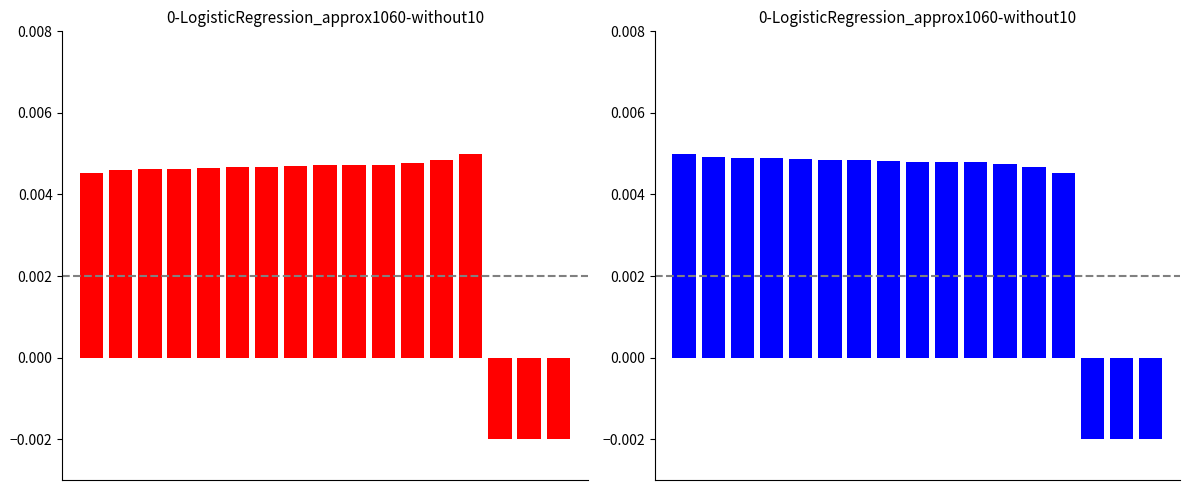

Reading left to right, what are all the values shown in this chart?

Best Lap time: 0=0.0	1=0.0	2=0.0	3=0.0	4=0.0	5=0.0	6=0.0	7=0.0	8=0.0	9=0.0	10=0.0	11=0.0	12=0.0	13=0.0	14=-0.0	15=-0.0	16=-0.0
Best Speed: 0=0.0	1=0.0	2=0.0	3=0.0	4=0.0	5=0.0	6=0.0	7=0.0	8=0.0	9=0.0	10=0.0	11=0.0	12=0.0	13=0.0	14=-0.0	15=-0.0	16=-0.0